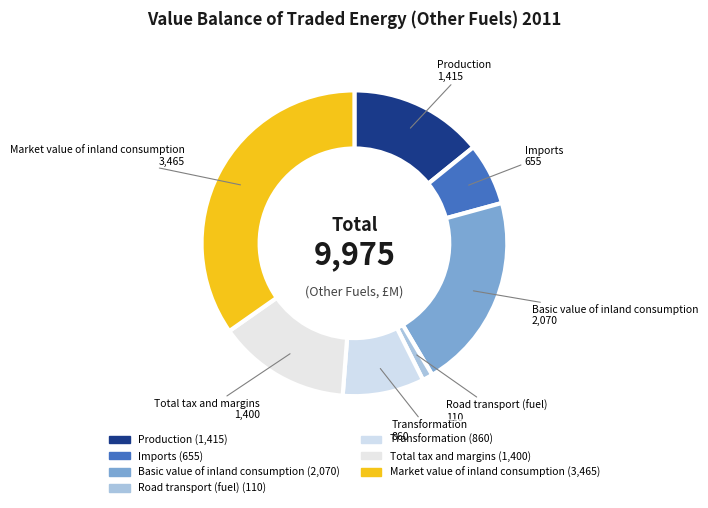

Which has a higher value, Production or Transformation?

Production